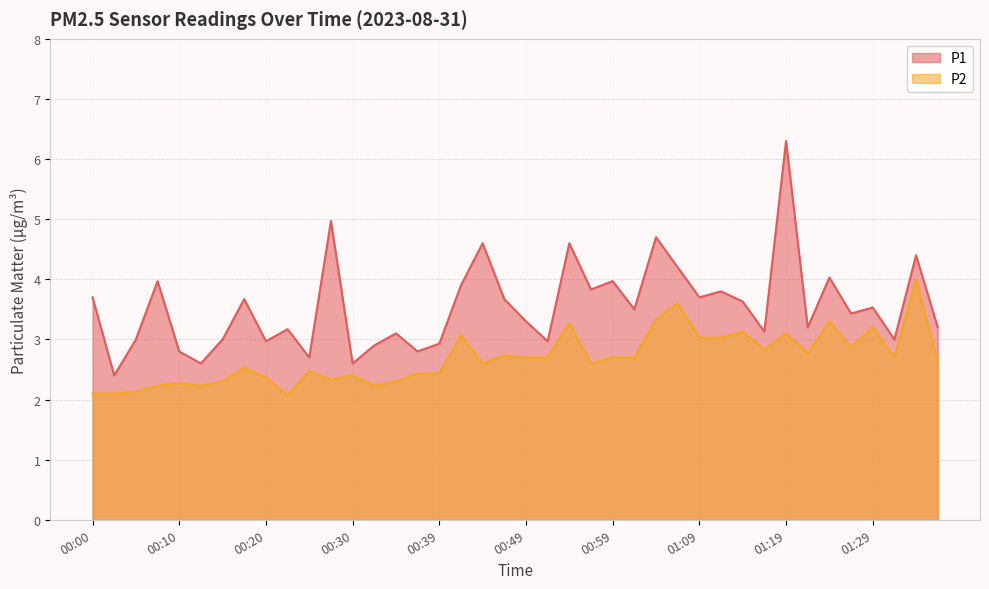

At which label does P1 reach its minimum?

00:03